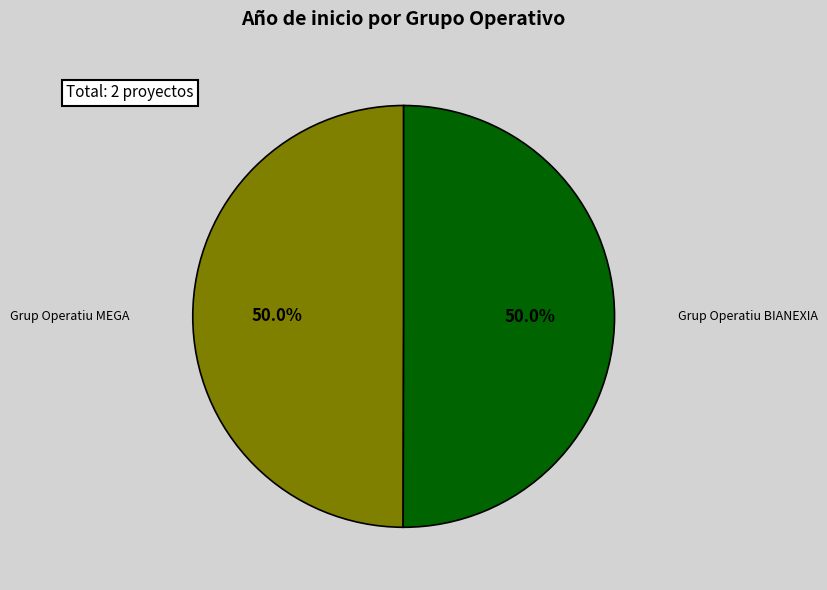

What is the ratio of the value at Grup Operatiu MEGA to the value at Grup Operatiu BIANEXIA?

1.0